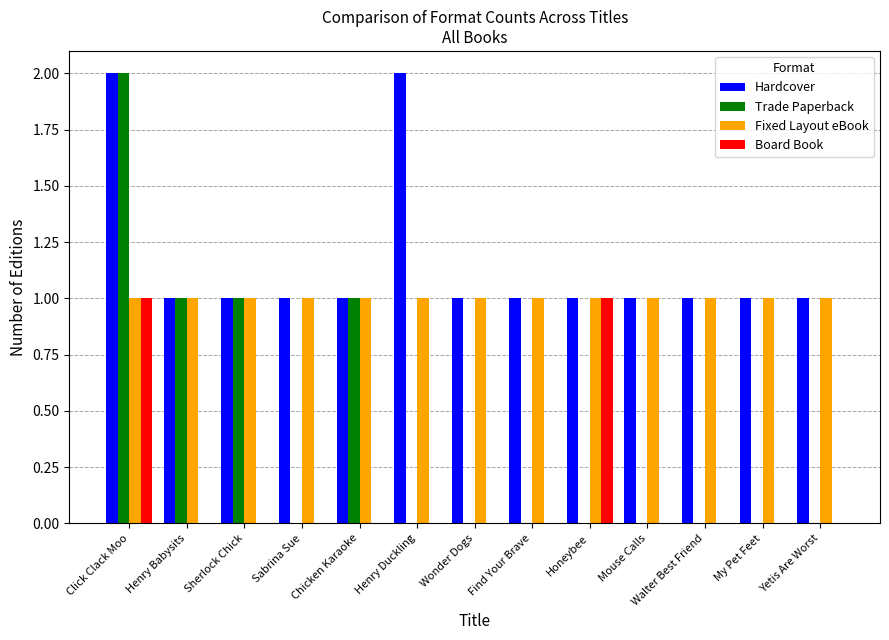

What is the total value across all series at Honeybee?

3